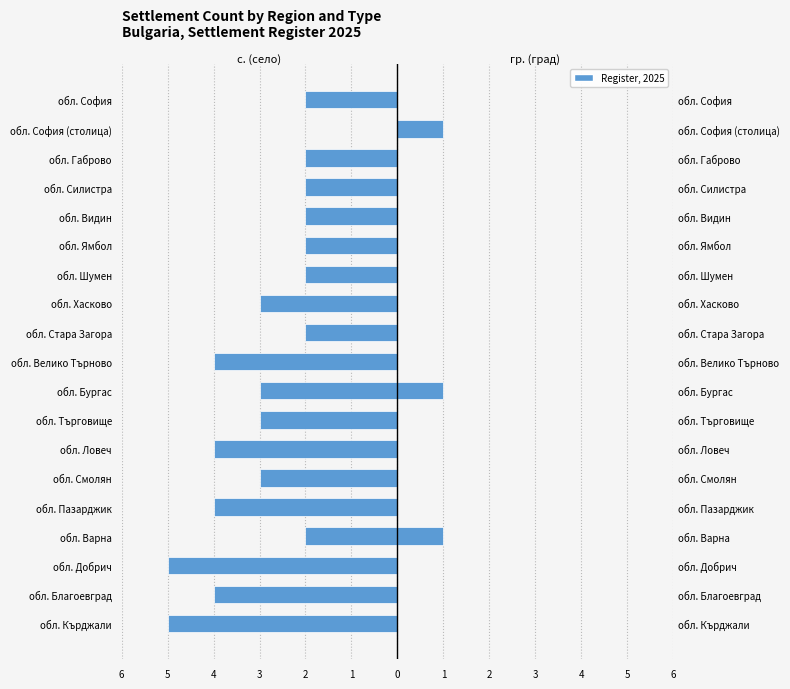

Which series changed the most between обл. Пазарджик and обл. София?

с. (село)